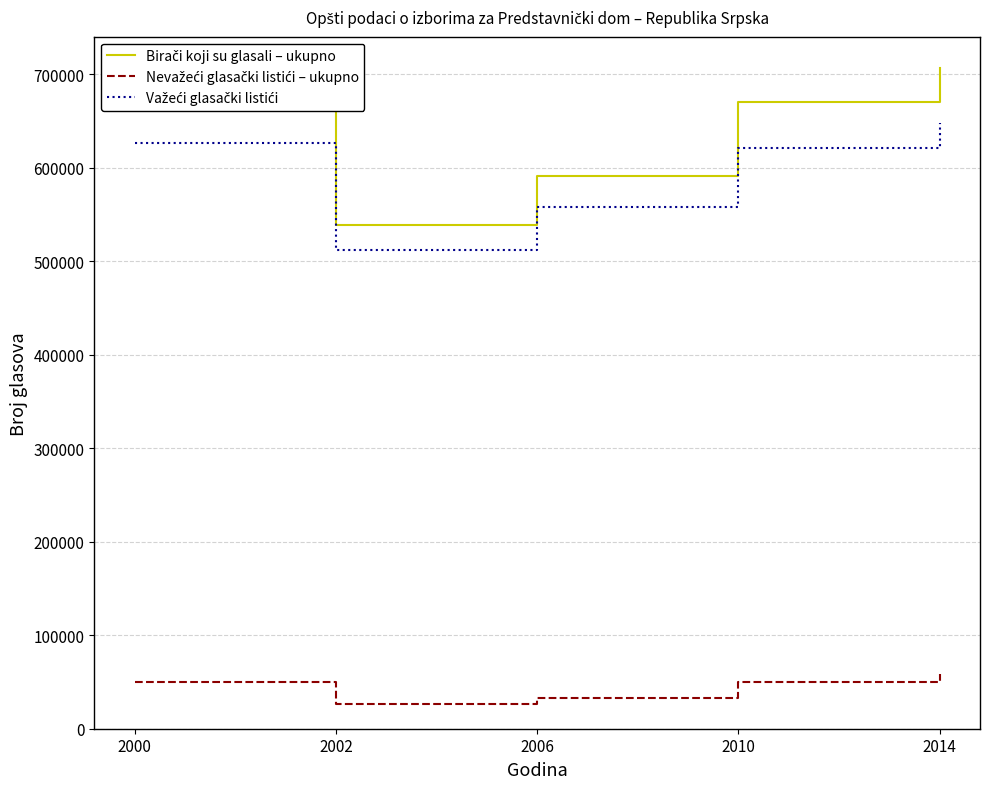

What is the smallest value displayed?

26790